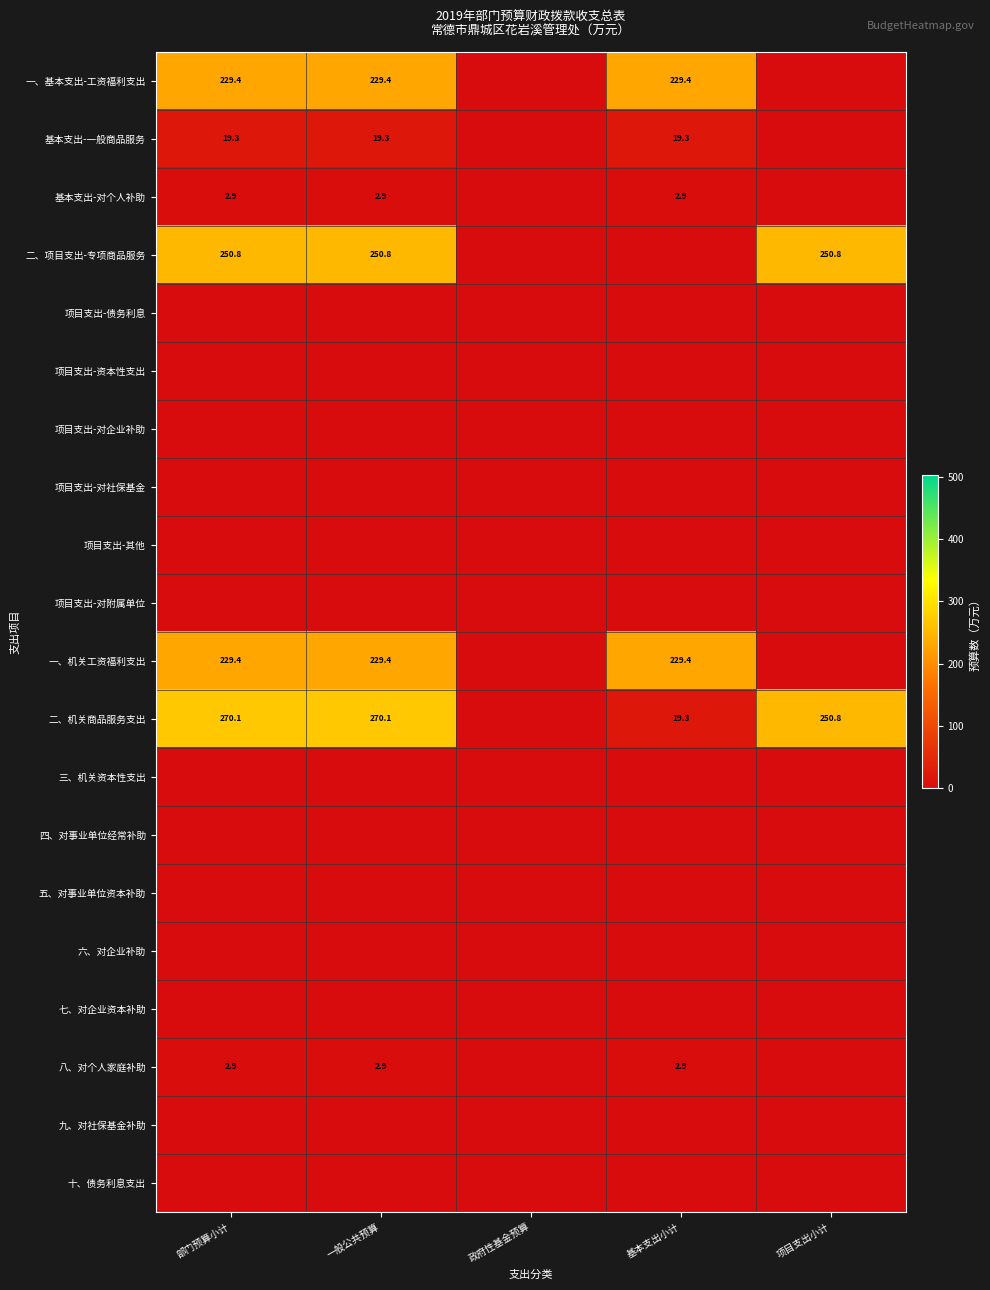

The 基本支出-一般商品服务 series shows 19.3 at 部门预算小计. True or false?

True